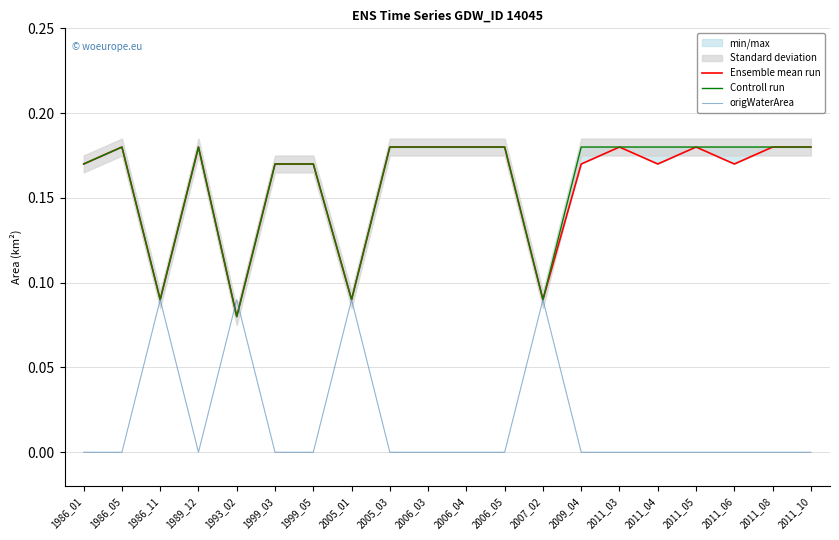

At how many categories does at least one series exceed 0?

20